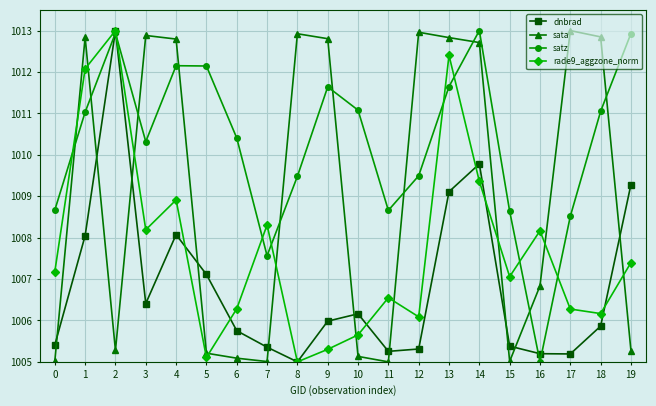

List the series in order of their overall mean, lowest first.

dnbrad, rade9_aggzone_norm, sata, satz